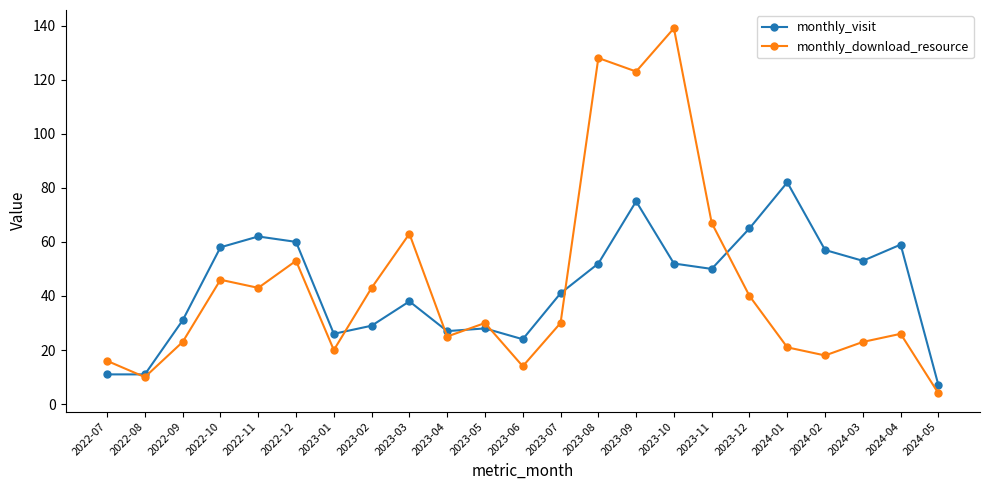

What is the spread (max minus min) of values at 2023-08?

76